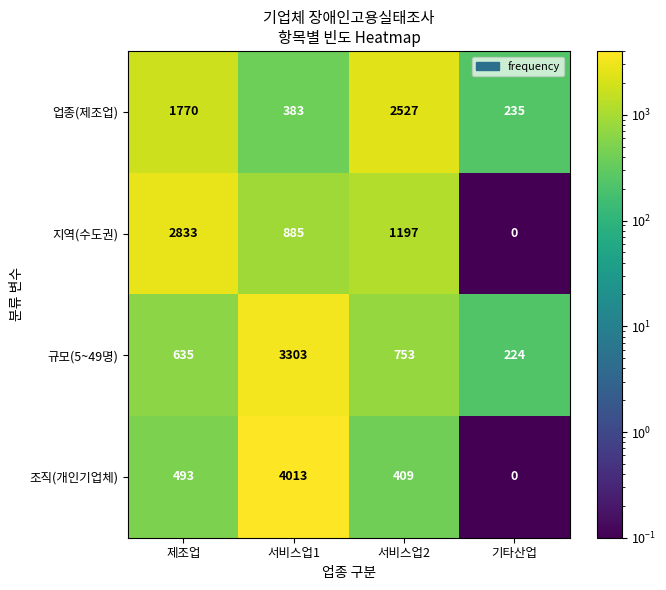

What is the spread (max minus min) of values at 서비스업2?

2118